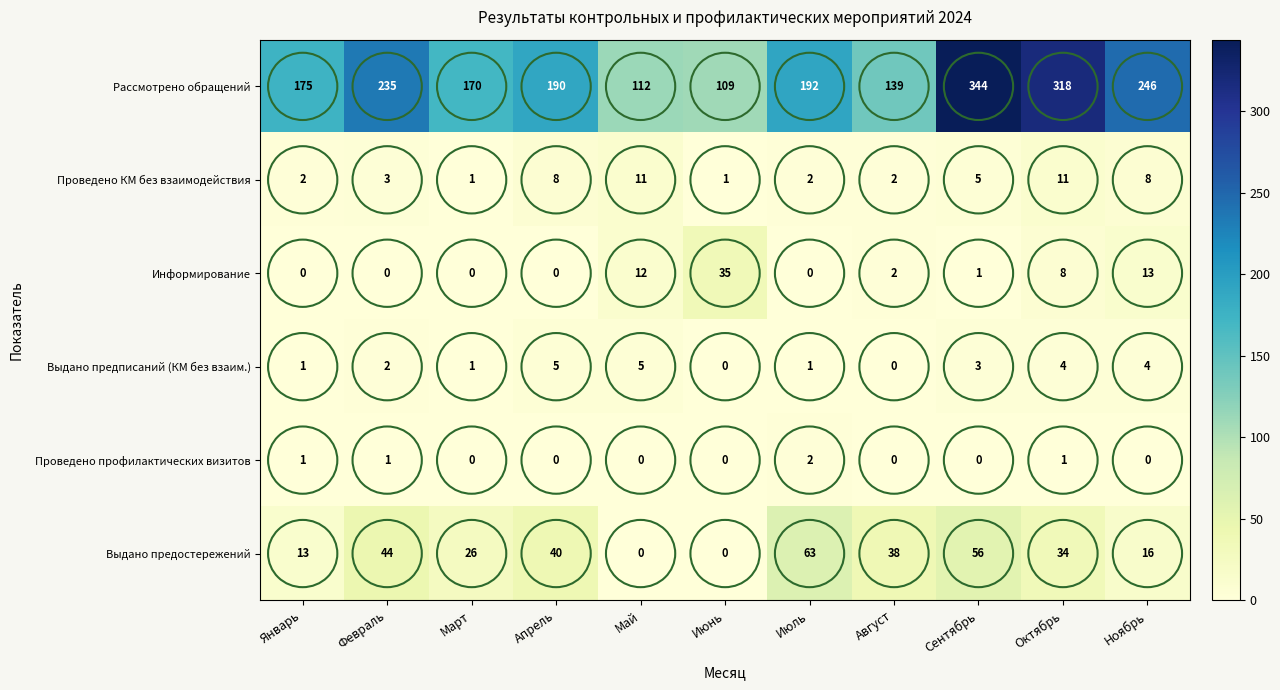

Rank the series at Ноябрь from highest to lowest value.

Рассмотрено обращений, Выдано предостережений, Информирование, Проведено КМ без взаимодействия, Выдано предписаний (КМ без взаим.), Проведено профилактических визитов